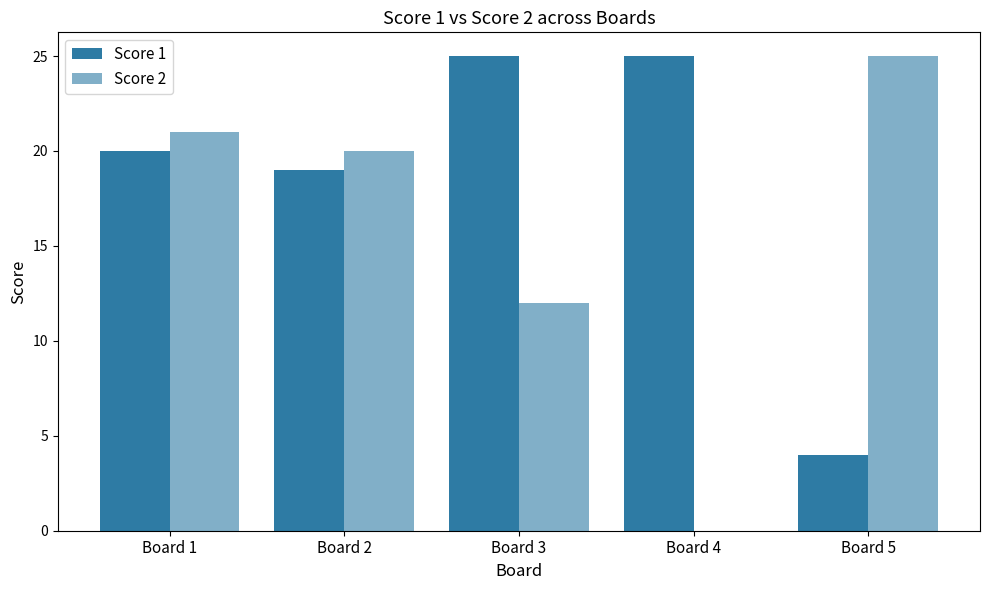

Rank the series by their average value, from lowest to highest.

Score 2, Score 1